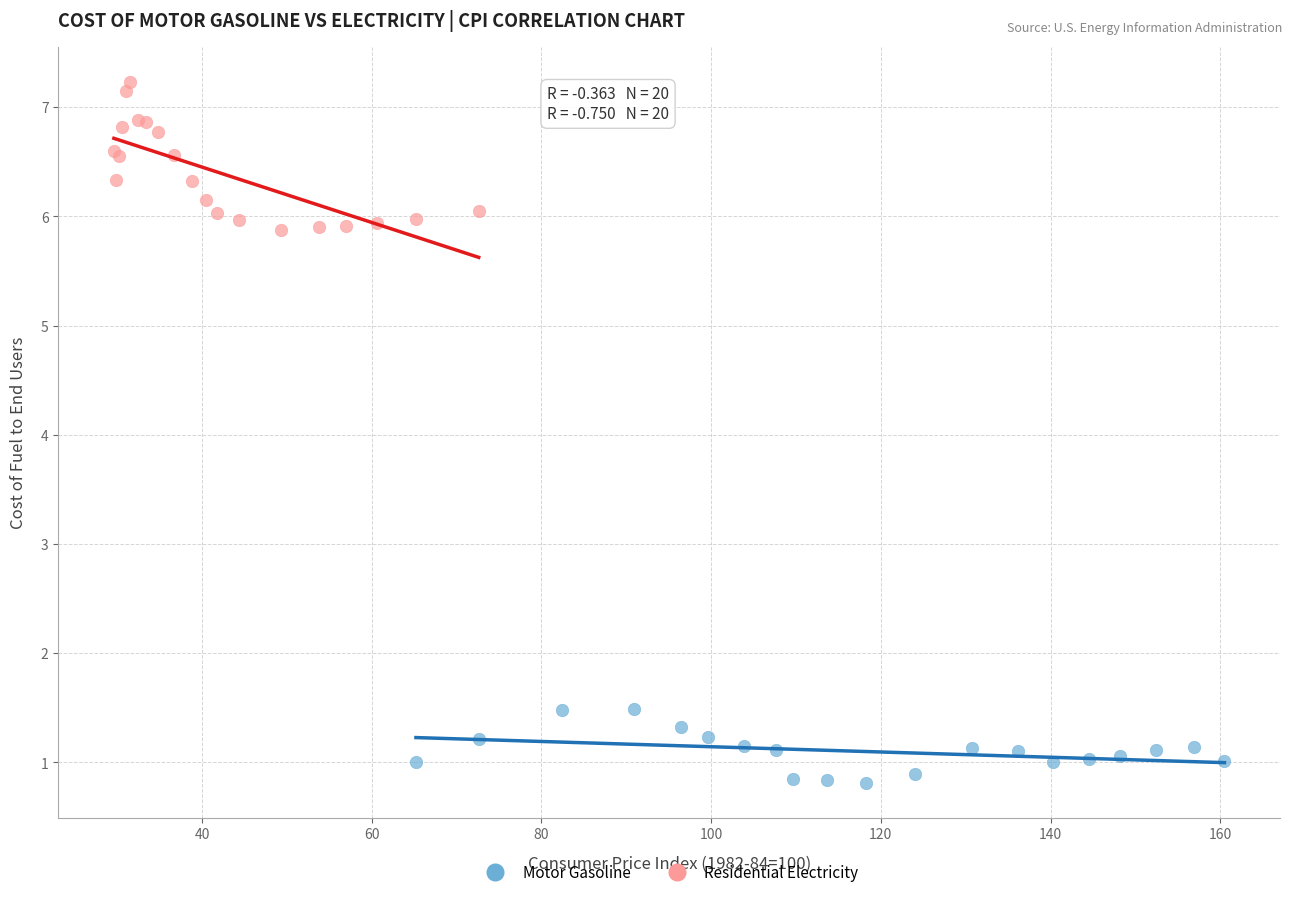

Which series has the widest spread of Y values?

Residential Electricity